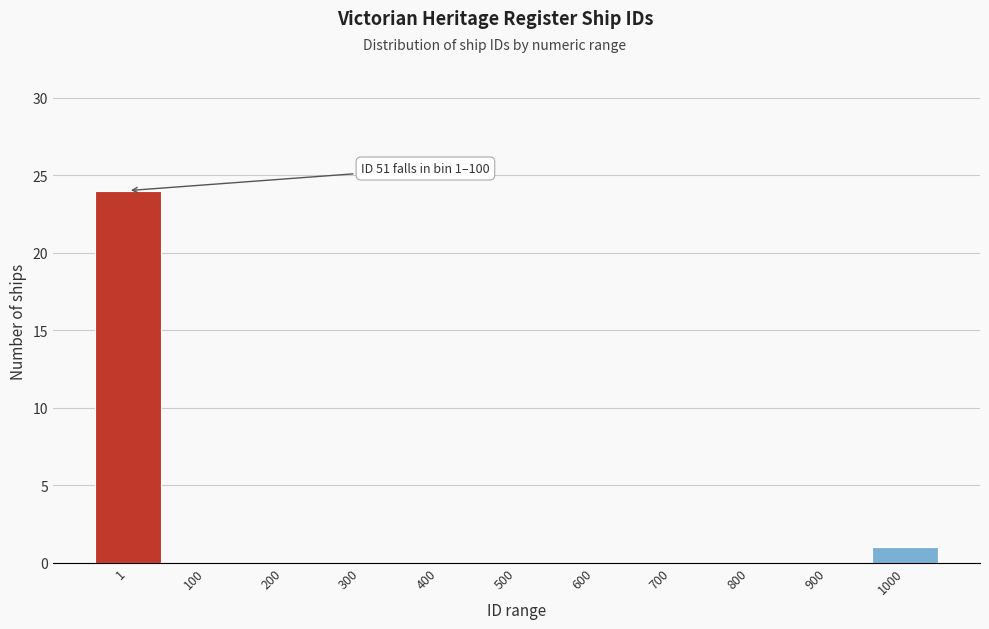

Reading left to right, what are all the values shown in this chart?

1=24	100=0	200=0	300=0	400=0	500=0	600=0	700=0	800=0	900=0	1000=1